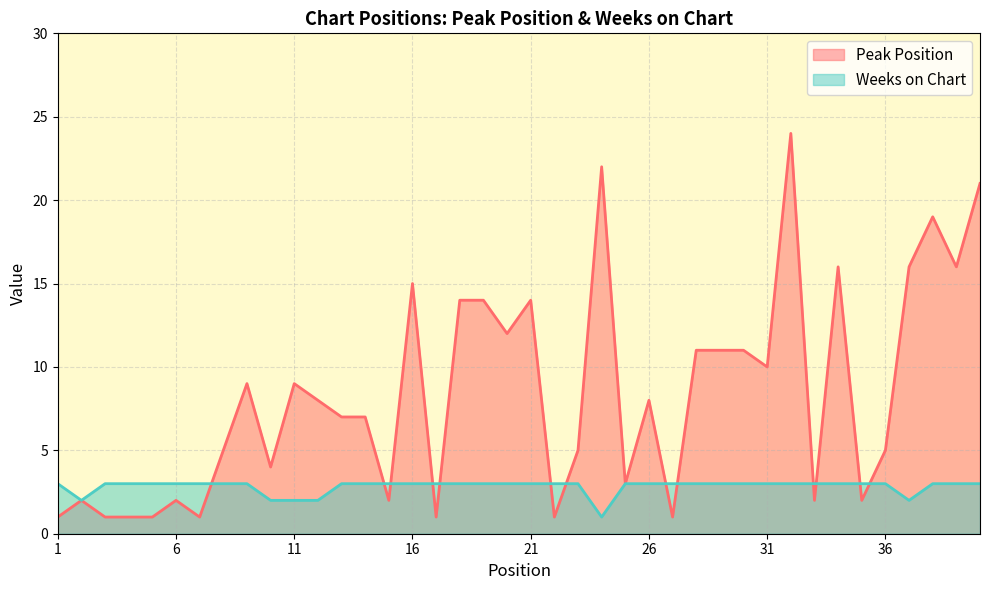

How many series are shown in this chart?

2